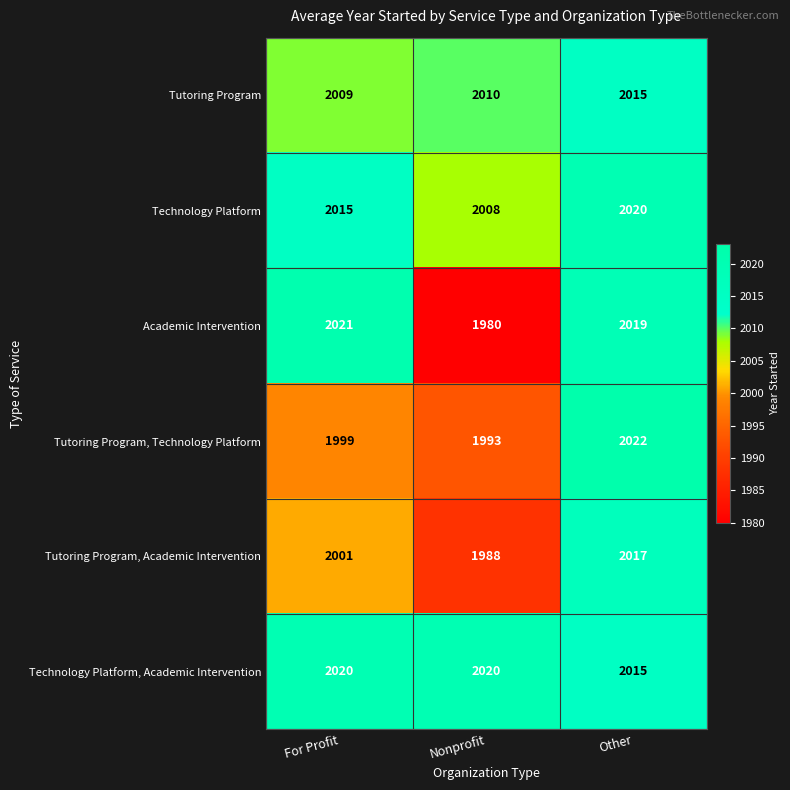

Rank the categories by Tutoring Program, Technology Platform value from highest to lowest.

Other, For Profit, Nonprofit